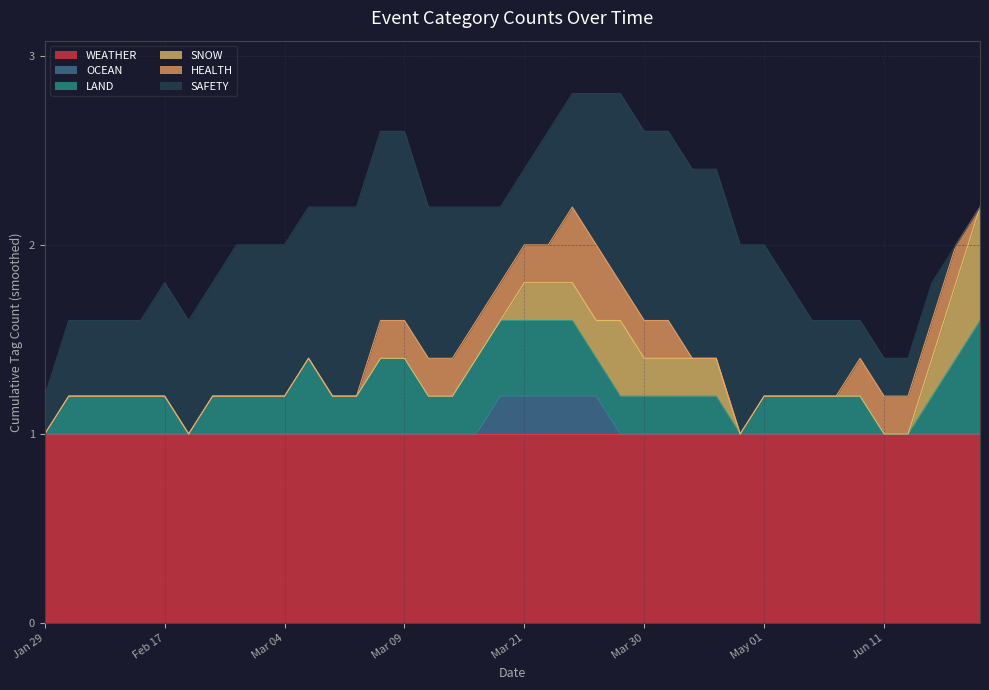

What is the sum of all HEALTH values?

4